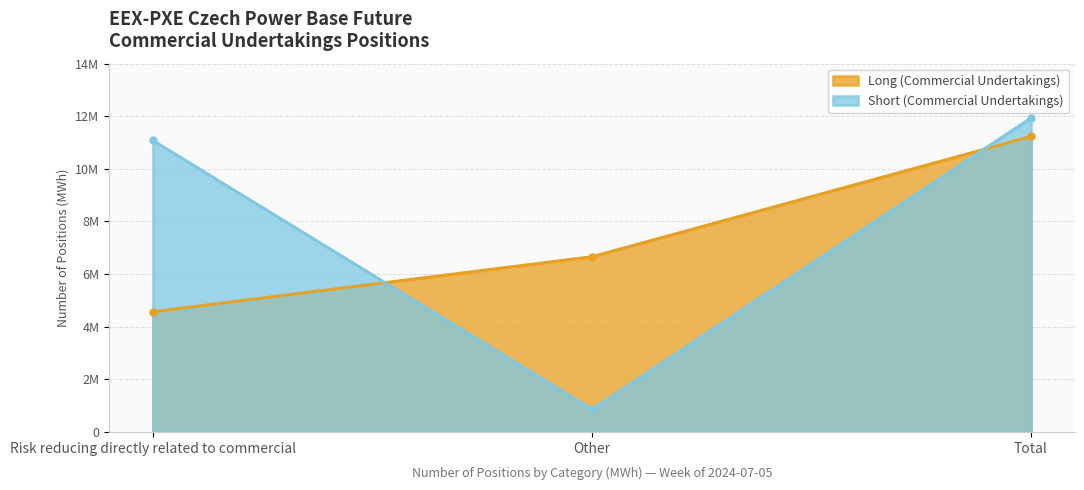

Reading left to right, extract all data points from this chart.

Long (Commercial Undertakings): 4571310	6664444	11235754
Short (Commercial Undertakings): 11078923	858833	11937756